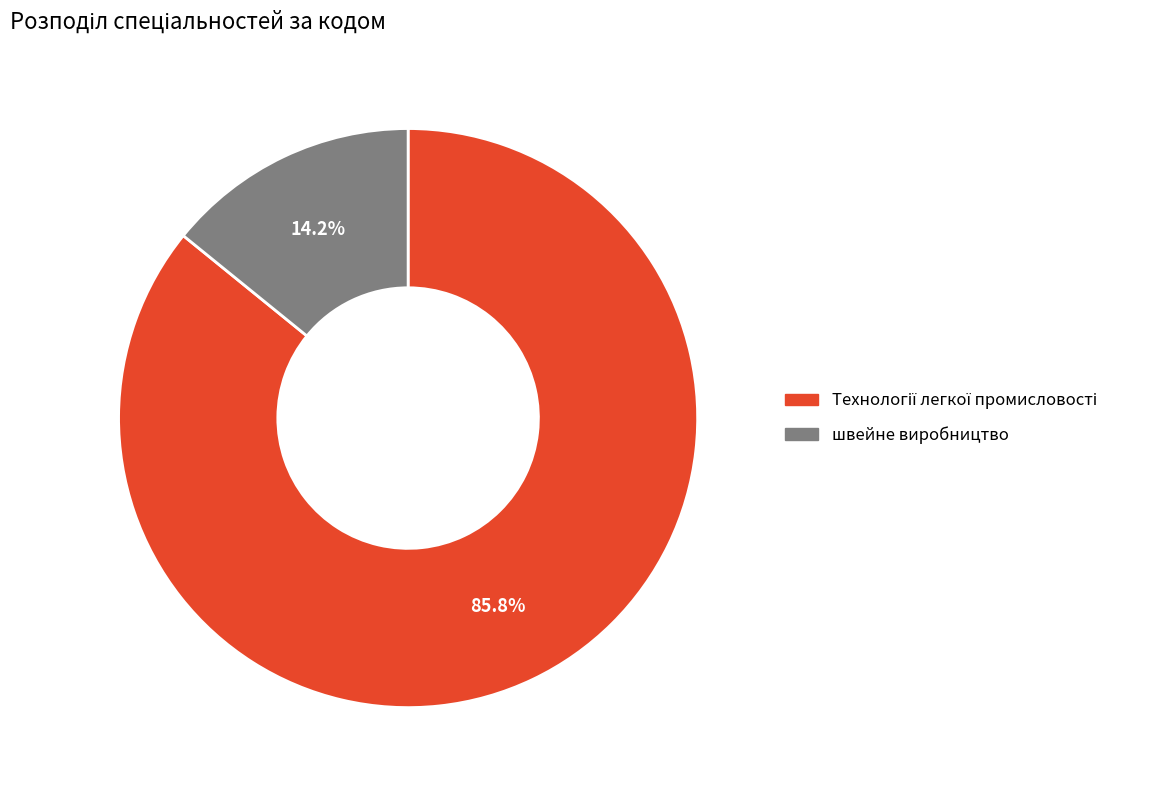

What percentage is NOT represented by швейне виробництво?

85.8%